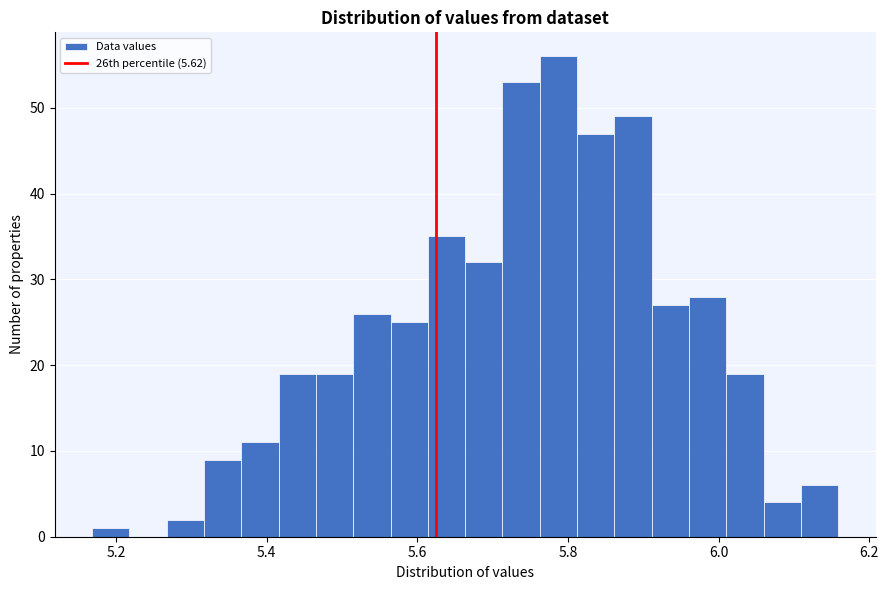

Read against the x-axis, roughly where is the centre of the tallest bar?

5.78